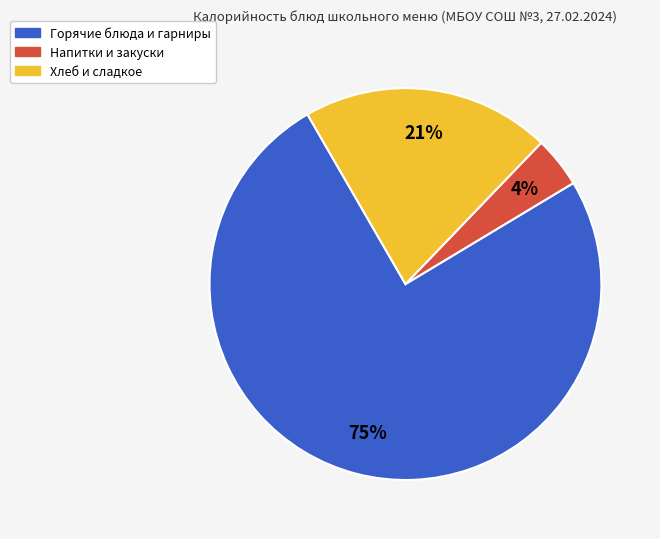

Is it true that Хлеб и сладкое is 29% of the pie?

False